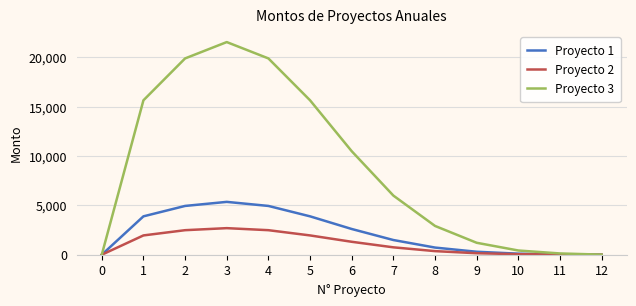

How many categories are shown in the chart?

13